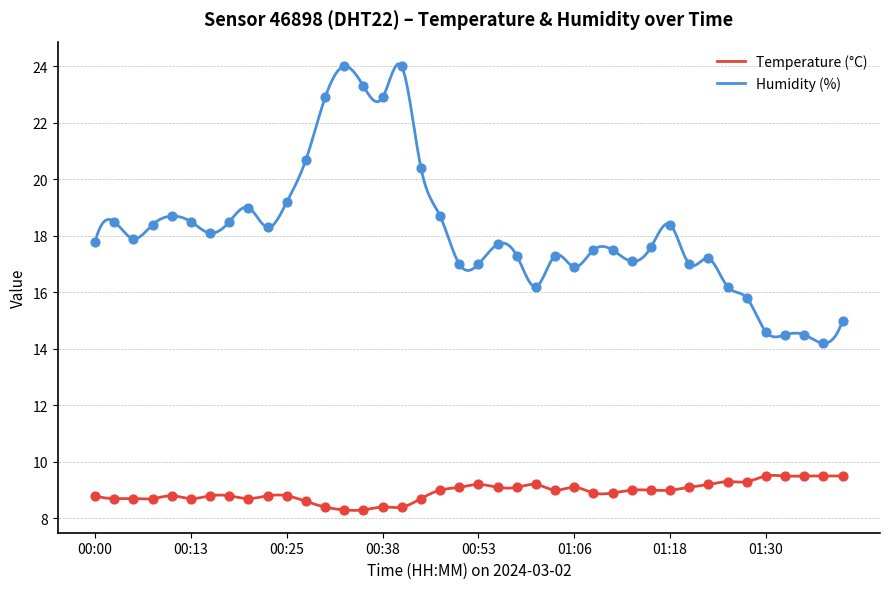

Which series has the largest Y range (max minus min)?

Humidity (%)